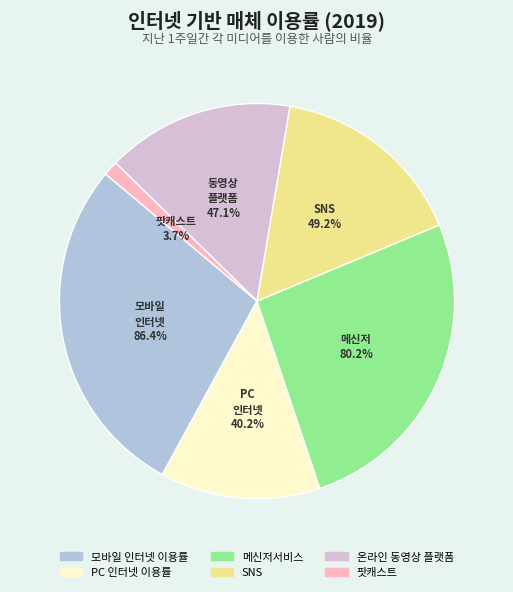

What is the ratio of the value at 온라인 동영상 플랫폼 to the value at 메신저서비스?

0.6